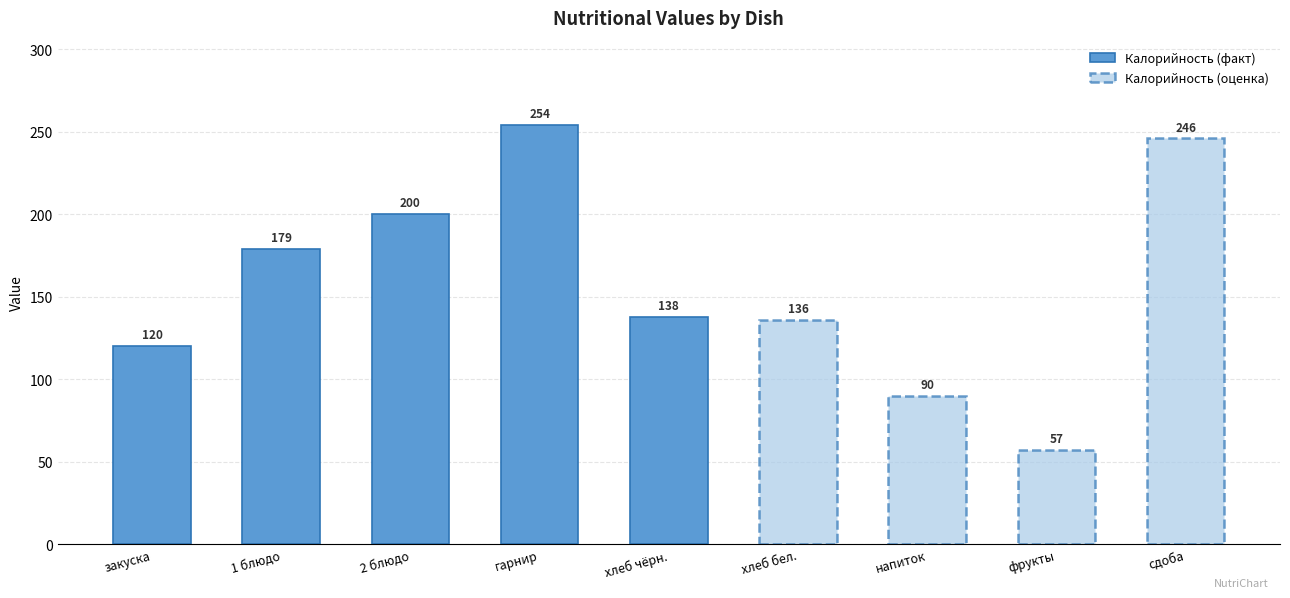

What is the sum of all Калорийность values?

1420.6